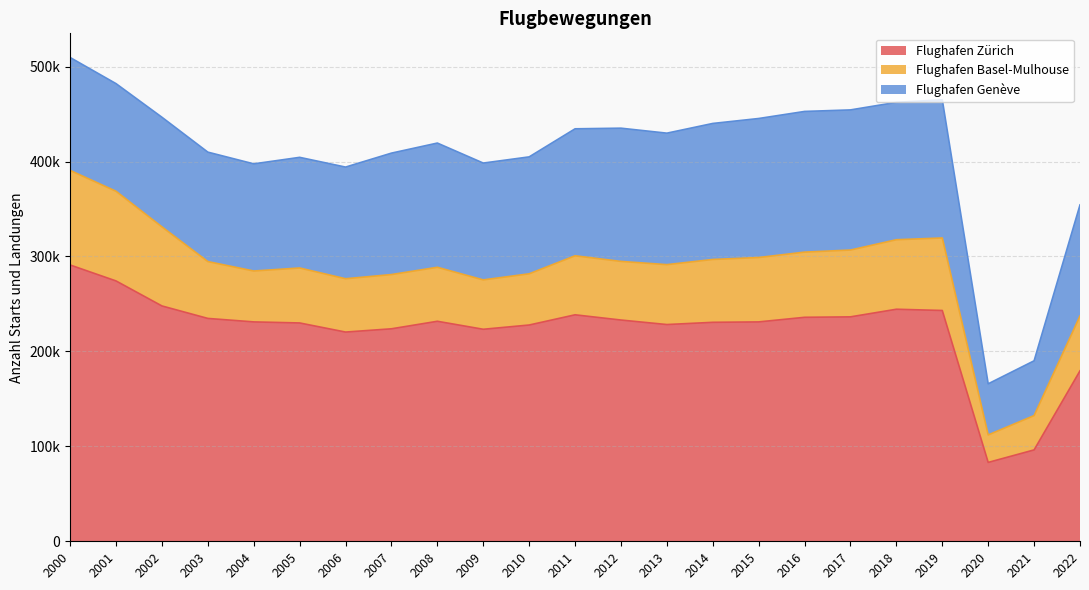

Rank the series by their maximum value, from lowest to highest.

Flughafen Basel-Mulhouse, Flughafen Genève, Flughafen Zürich